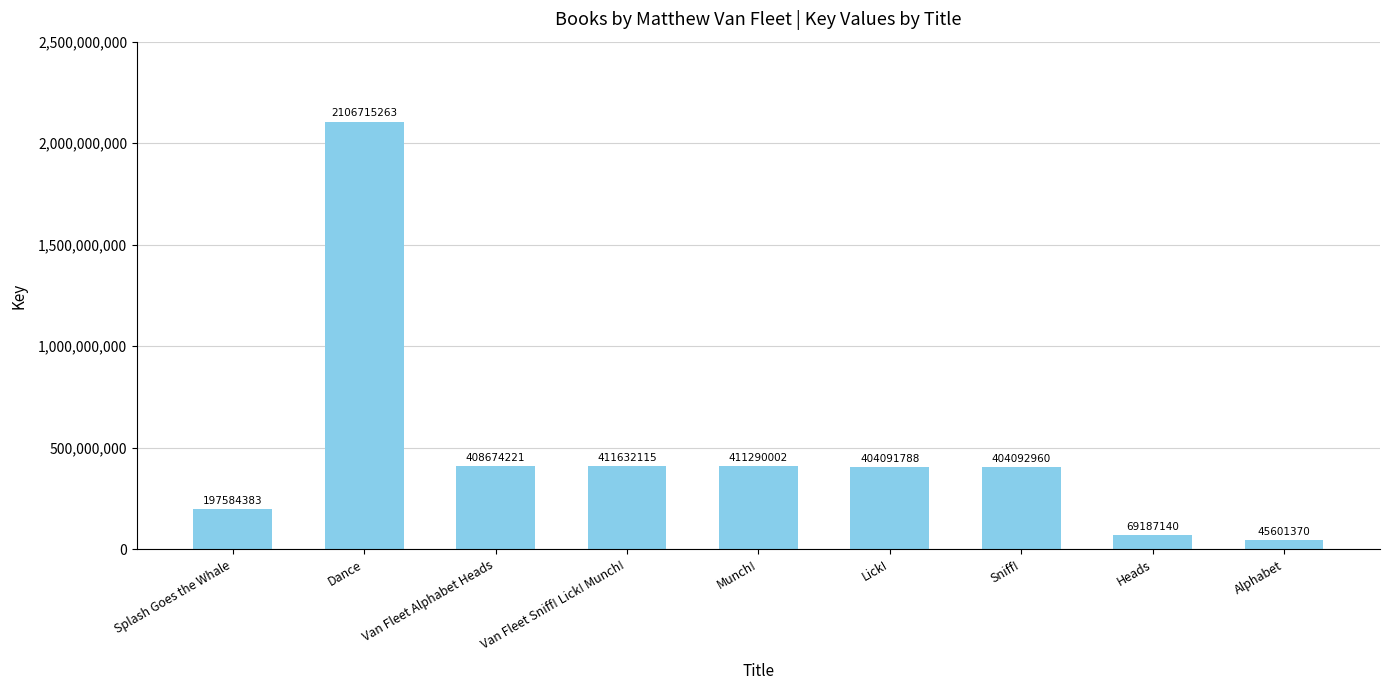

What is the difference between the second highest and minimum values?

366030745